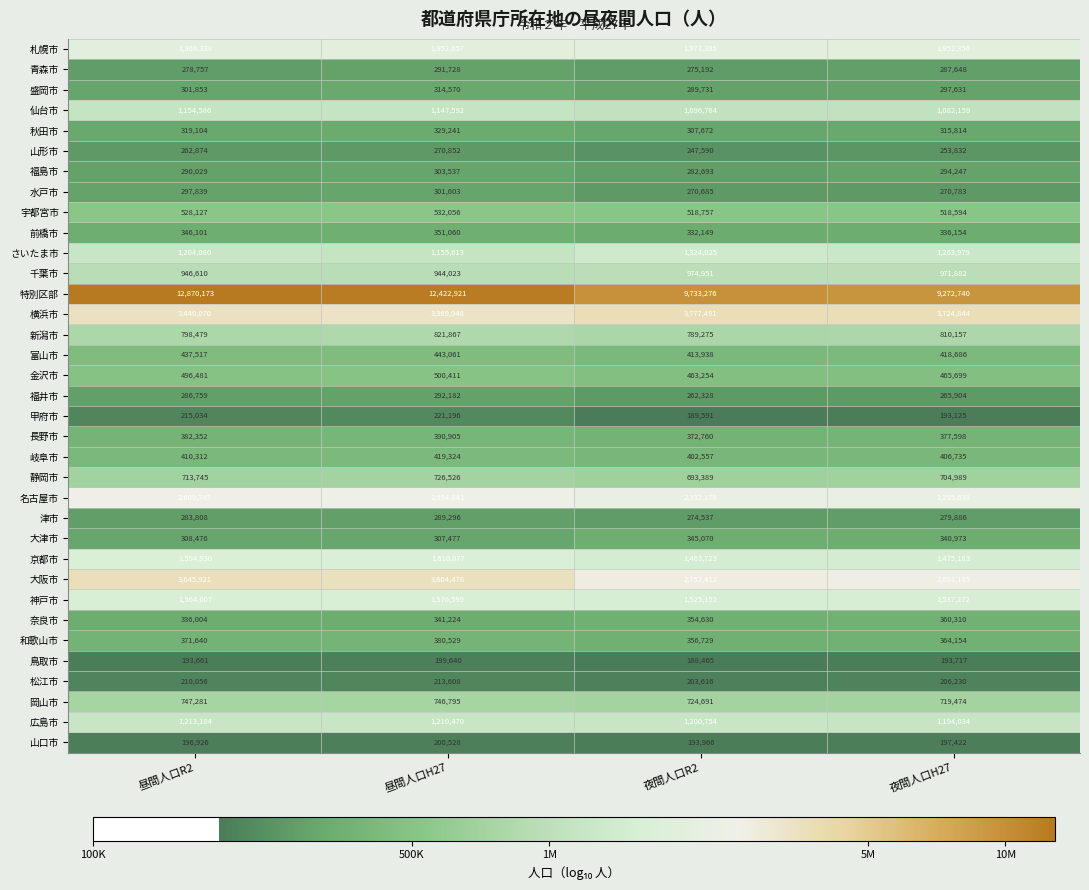

True or false: 仙台市 has a value of 1935784 at 昼間人口R2.

False